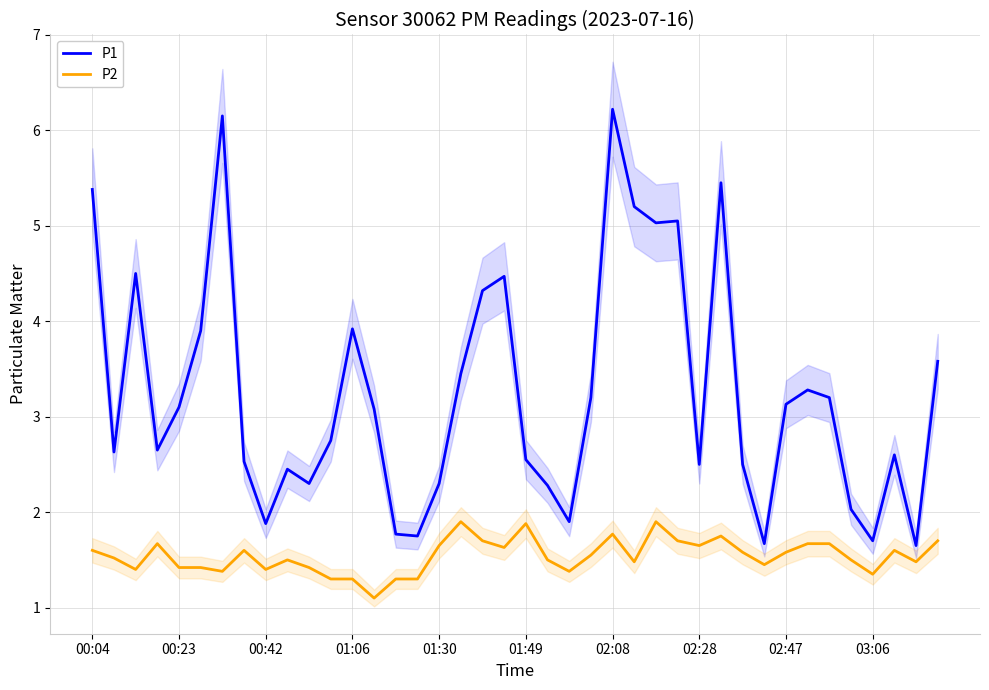

True or false: P1 has a value of 3.3 at 33.

True